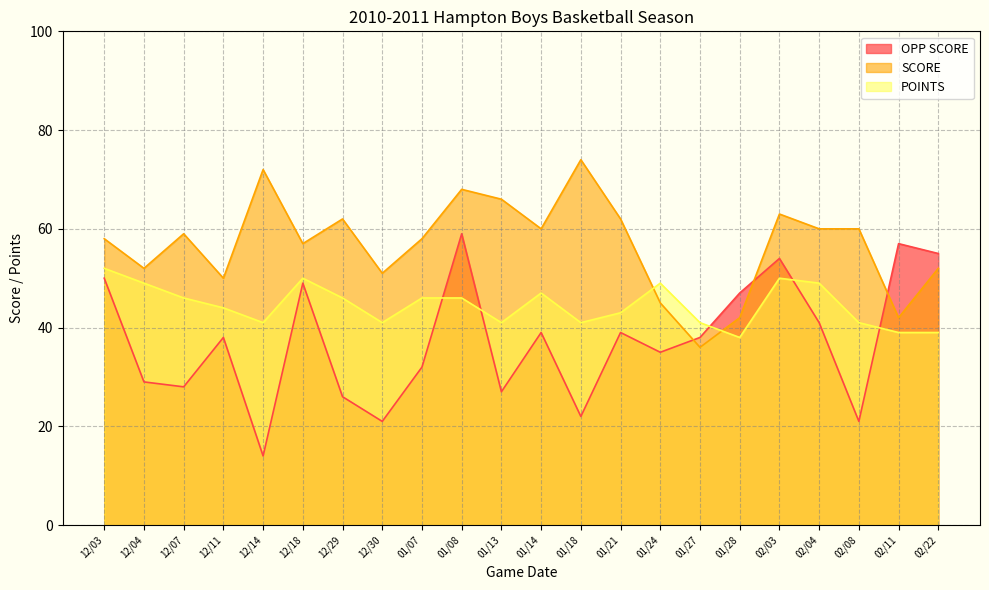

At how many categories does at least one series exceed 41?

21